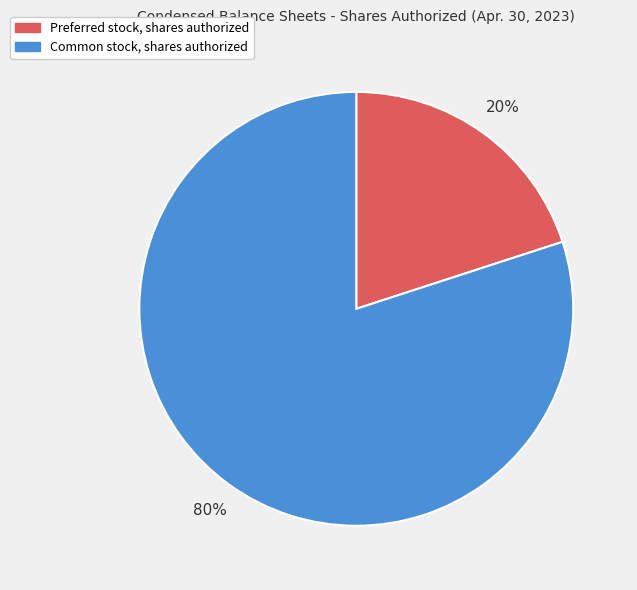

To the nearest percent, what percentage of the pie is Common stock, shares authorized?

80%